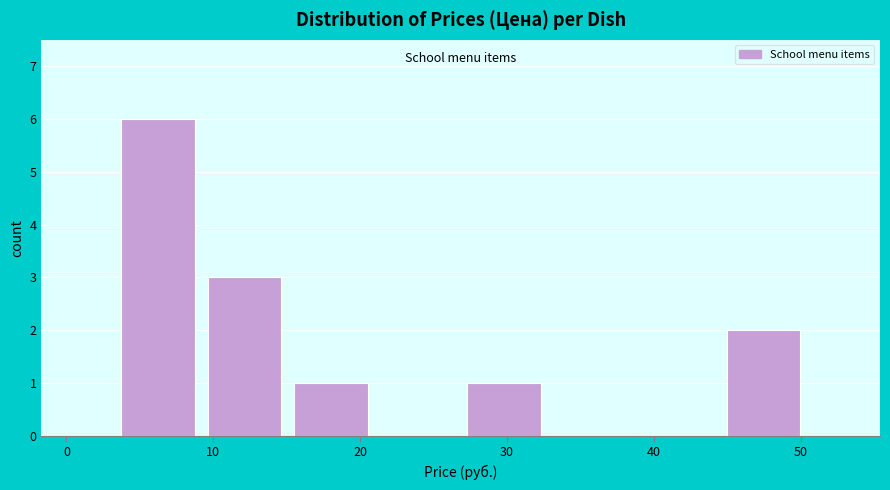

Reading left to right, list every bar in this chart as the range it spans on the x-axis followed by its height. Neither the bar edges nor the heights are printed on the chart, so give them approximately, as read against the axes.

3 to 9: 6
9 to 15: 3
15 to 21: 1
21 to 27: 0
27 to 33: 1
33 to 39: 0
39 to 45: 0
45 to 50: 2